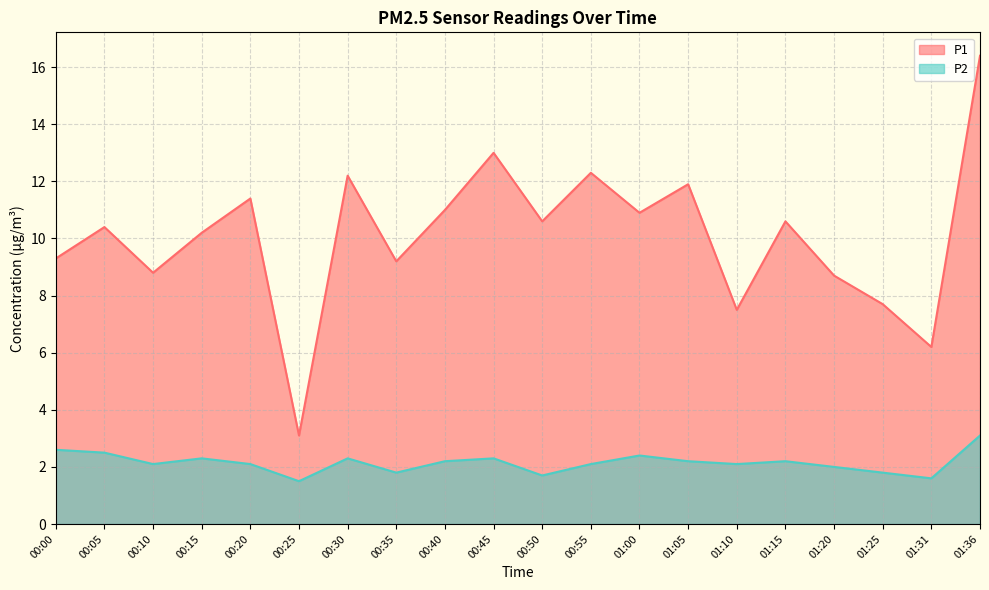

What is the difference between the second highest and second lowest values in the P2 series?

1.0